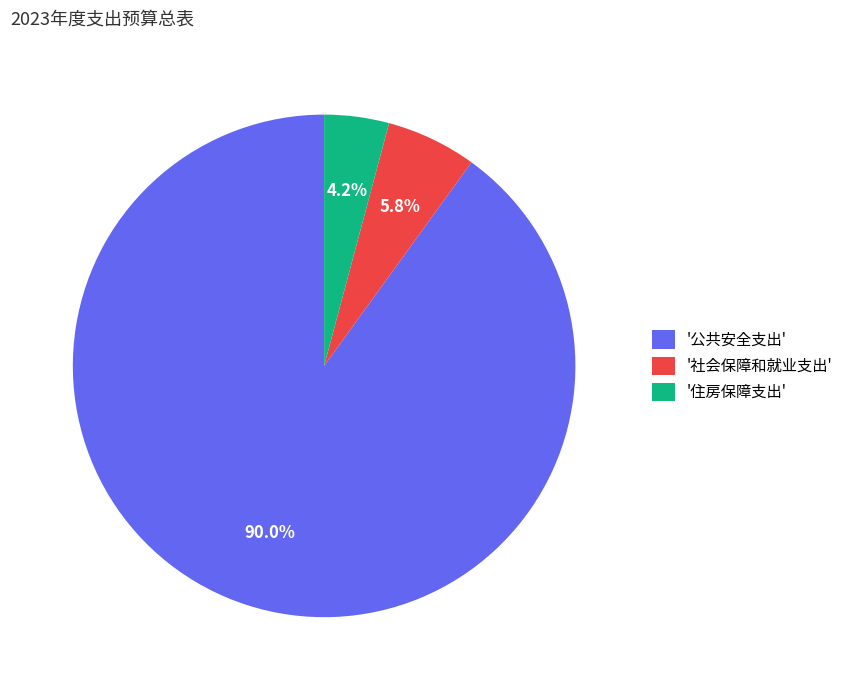

Which slice is the largest?

'公共安全支出'